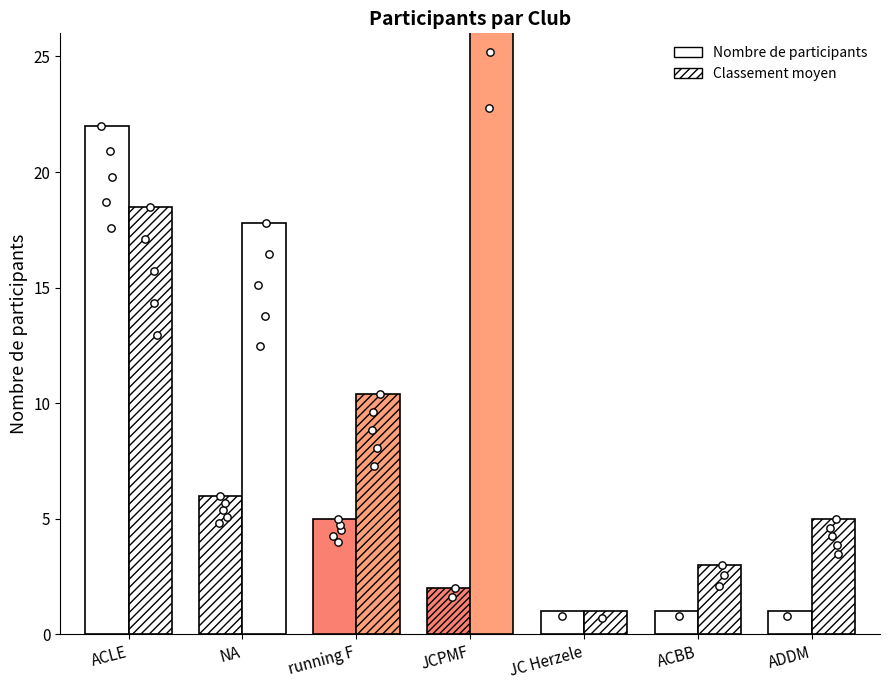

Which series has the largest total across all categories?

Classement moyen